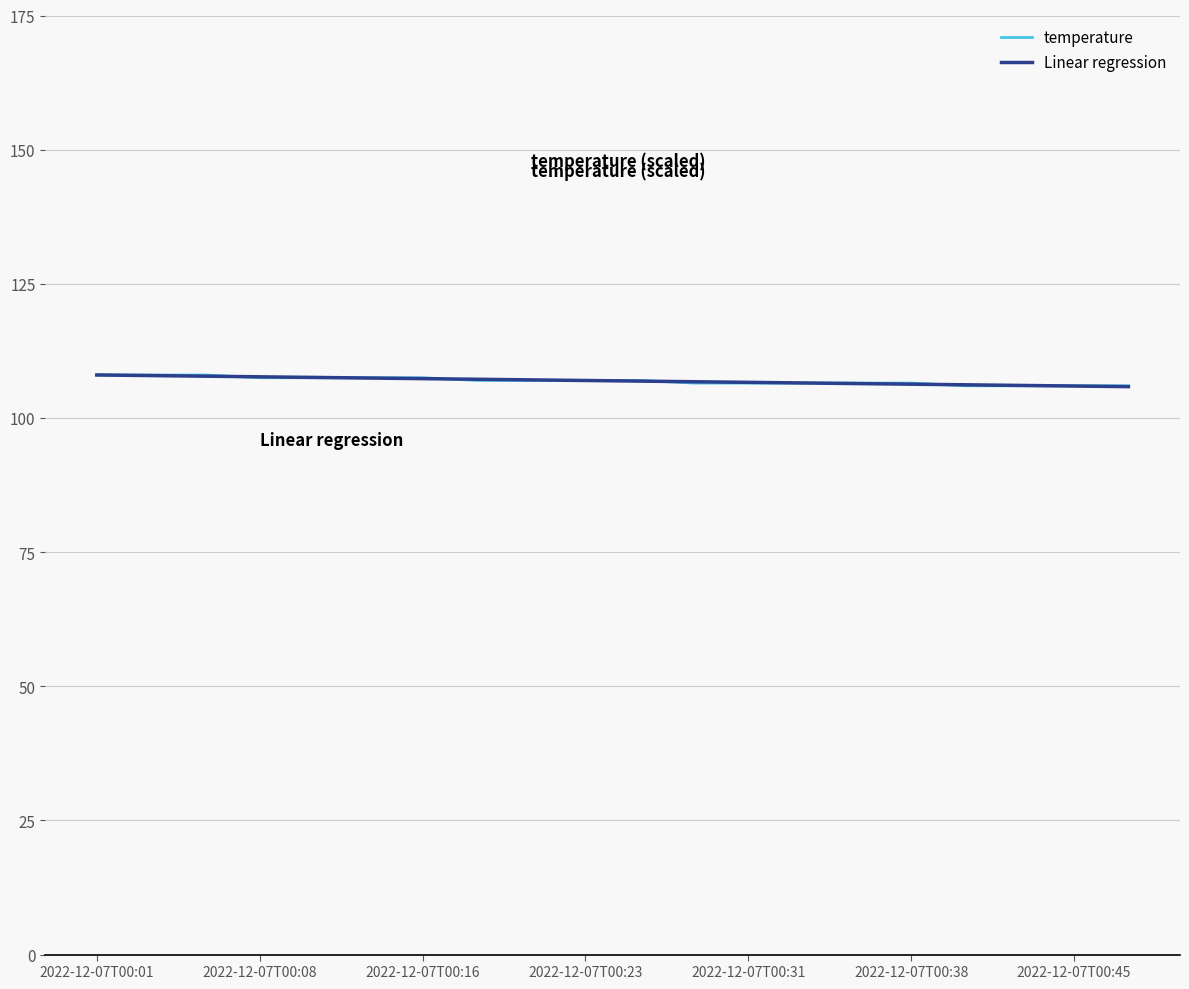

How many intersections are there between temperature and Linear regression?

9